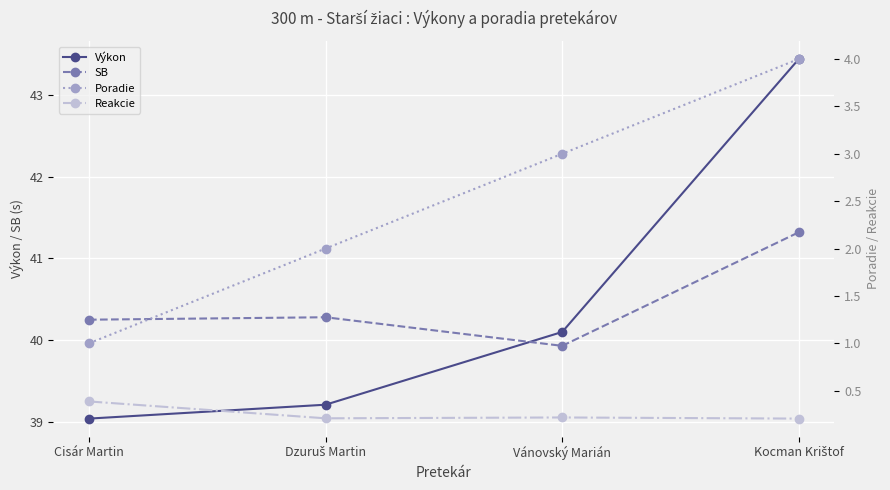

Is it true that Výkon equals 25.8 at Dzuruš Martin?

False